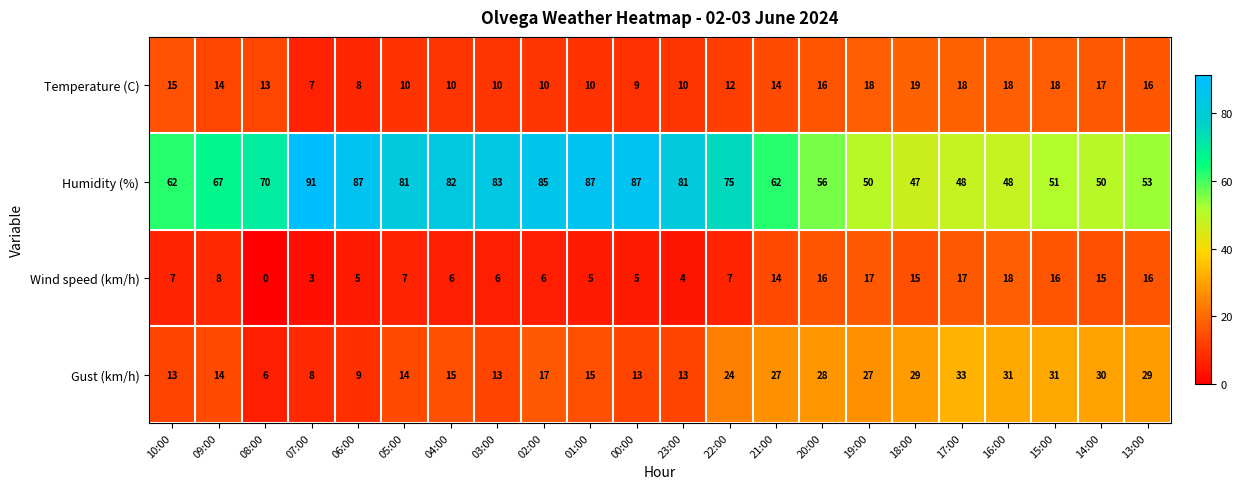

Count the number of data series in this chart.

4